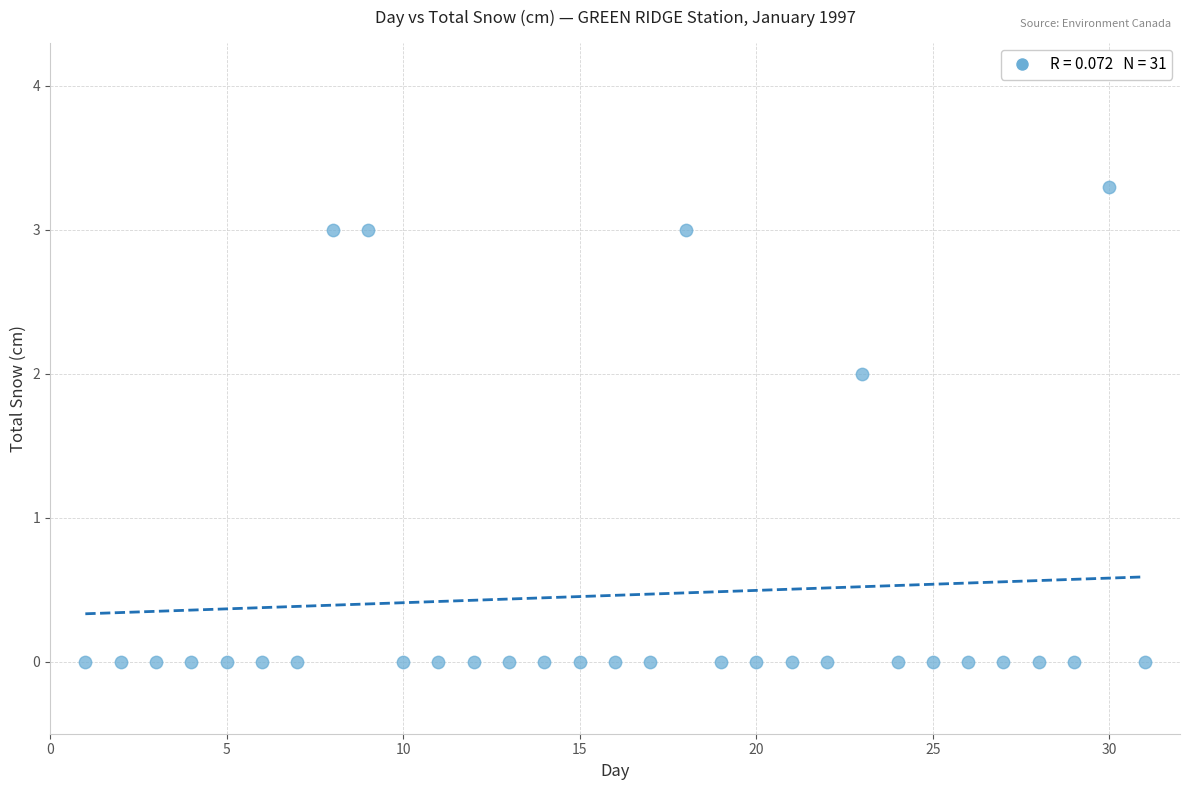

What is the range of X values (max minus min)?

30.0